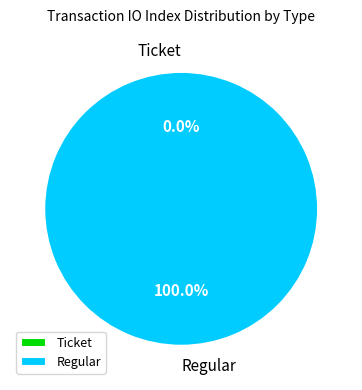

How many slices are in this pie chart?

2